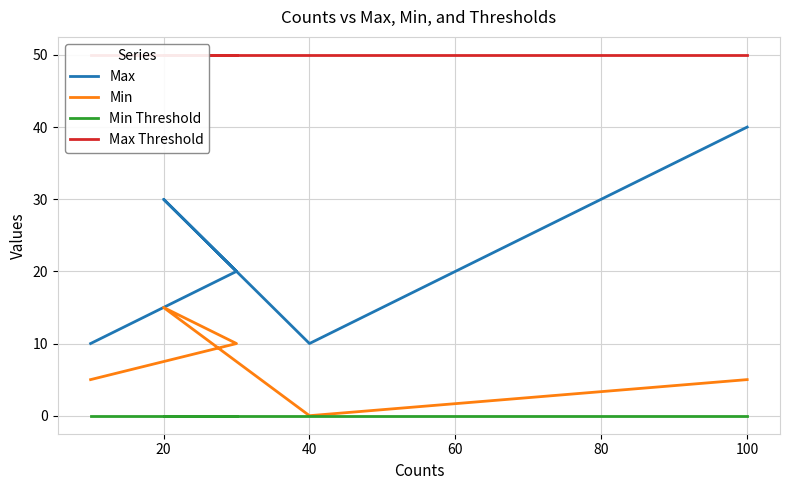

What are all the series names shown in the legend?

Max, Min, Min Threshold, Max Threshold